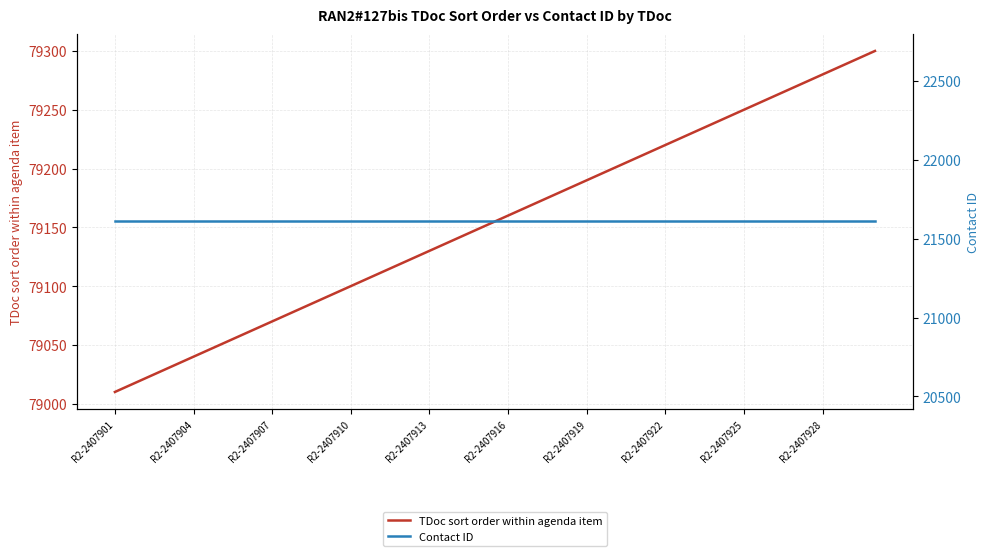

The value of TDoc sort order within agenda item at R2-2407919 is 123711. True or false?

False